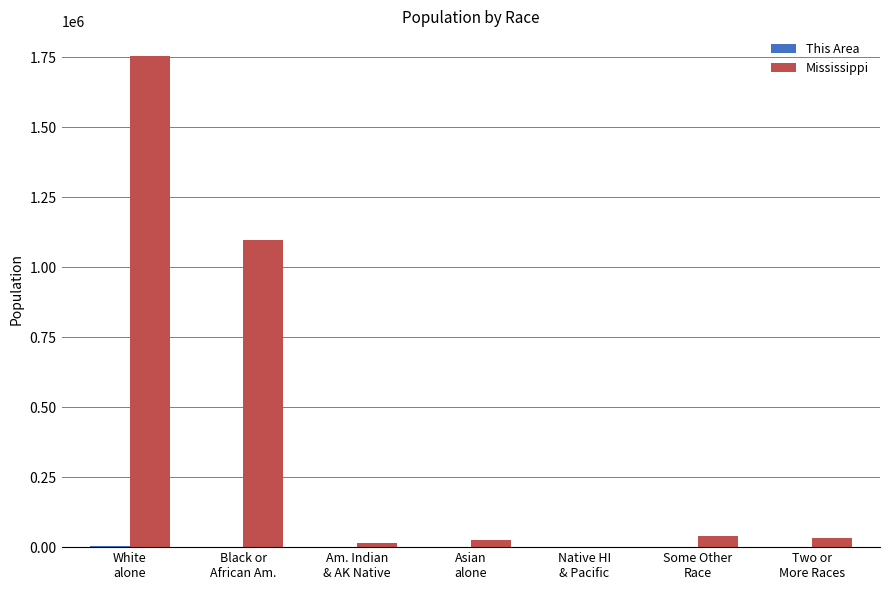

Which series has the largest total across all categories?

Mississippi